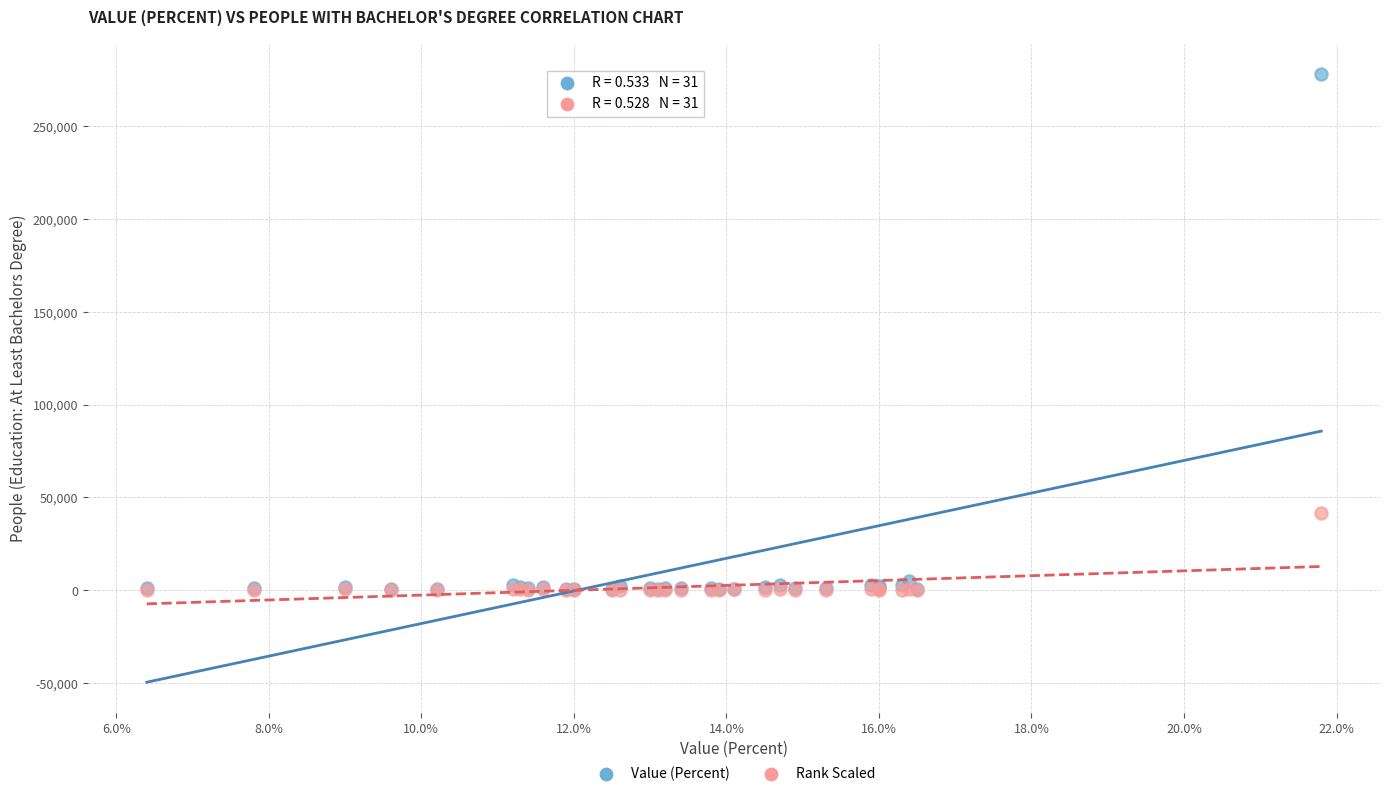

Across all series, what Y value is closest to 139165?

41841.5